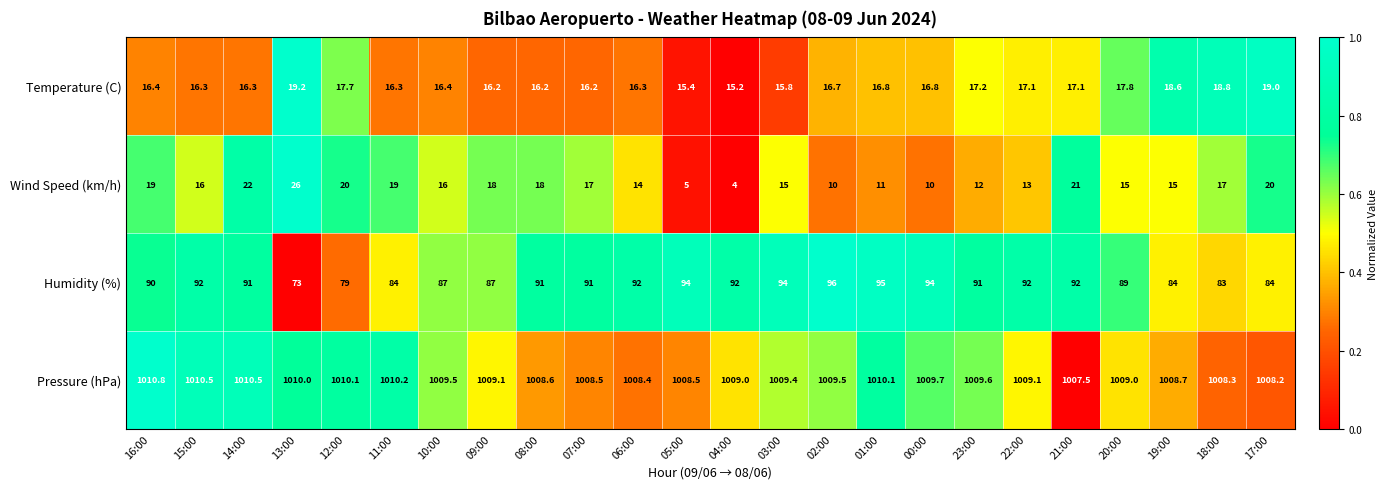

What is the difference between the Temperature (C) values at 14:00 and 01:00?

0.5